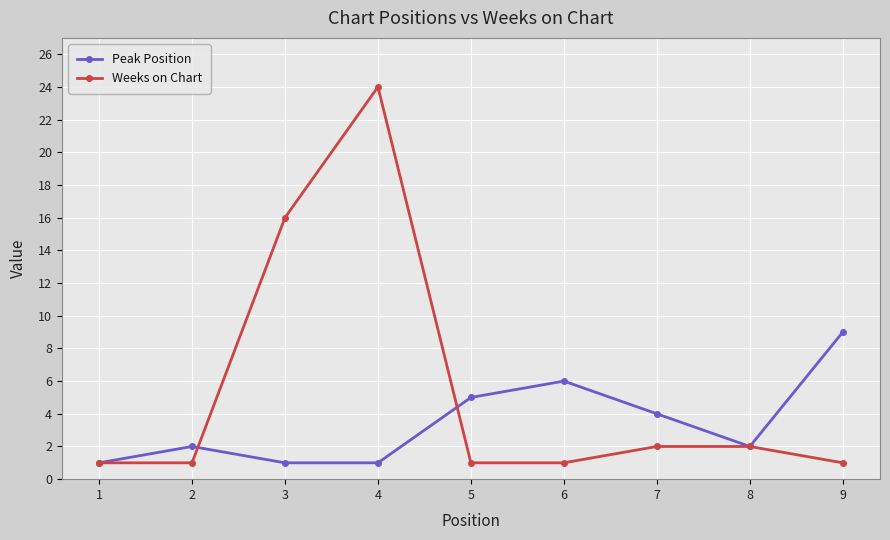

Is it true that Weeks on Chart equals 1 at 1?

True